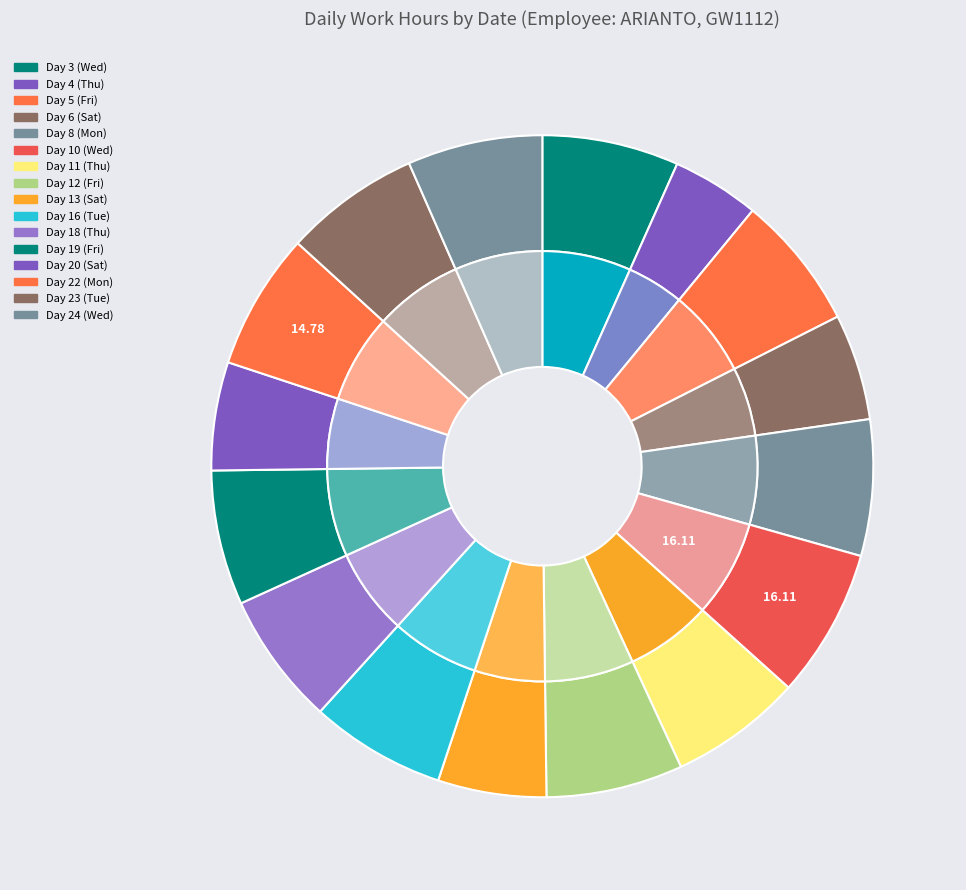

Which has a higher value, Day 13 (Sat) or Day 5 (Fri)?

Day 5 (Fri)